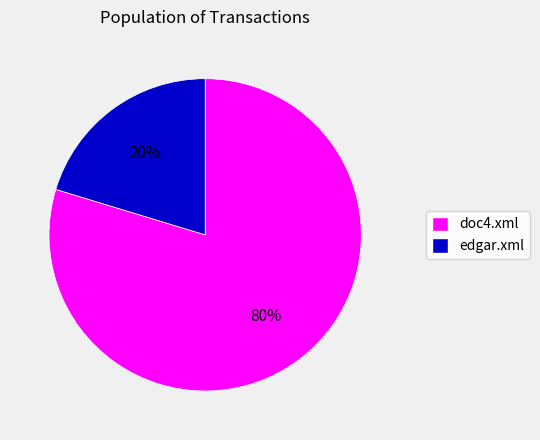

Rank the categories by value from highest to lowest.

doc4.xml, edgar.xml